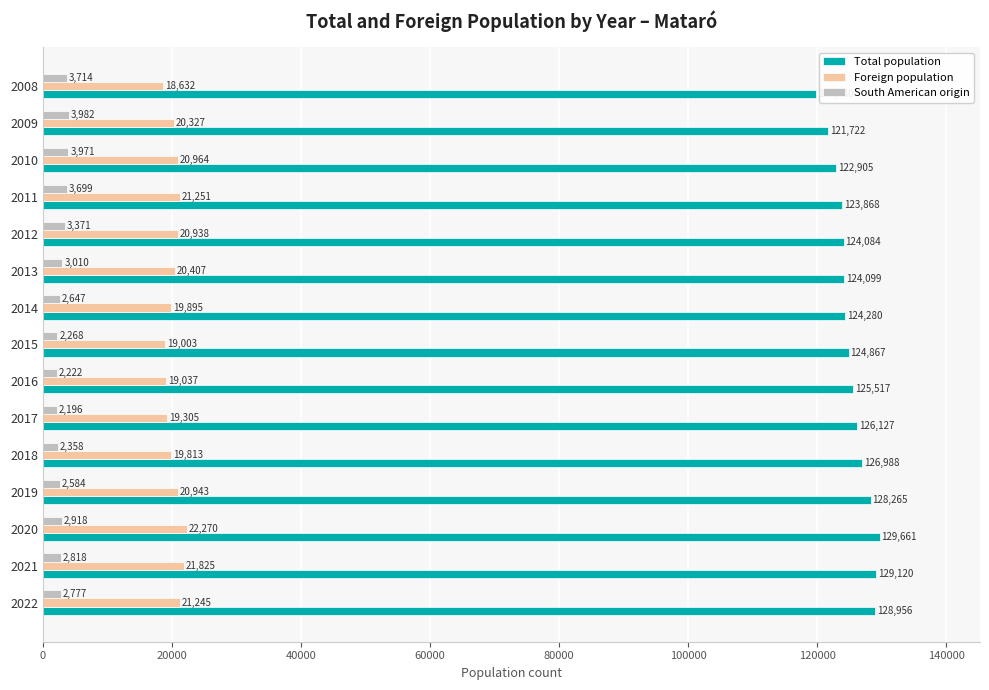

List the series in order of their peak value, lowest first.

South American origin, Foreign population, Total population